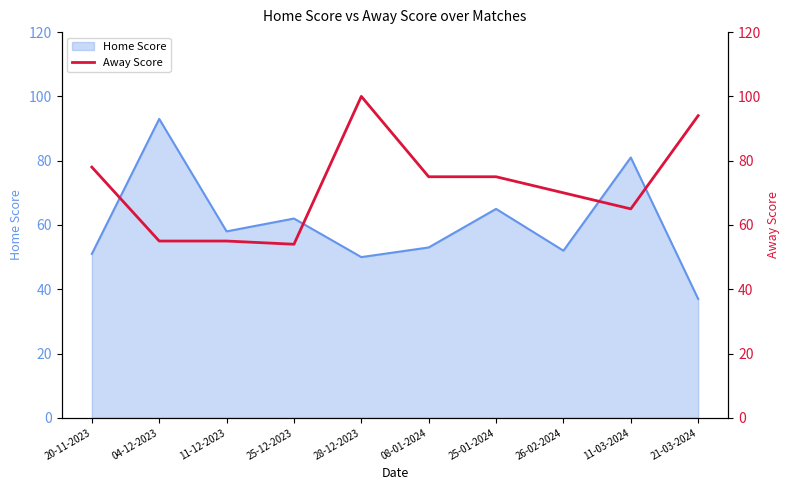

Where is the first local minimum?

25-12-2023